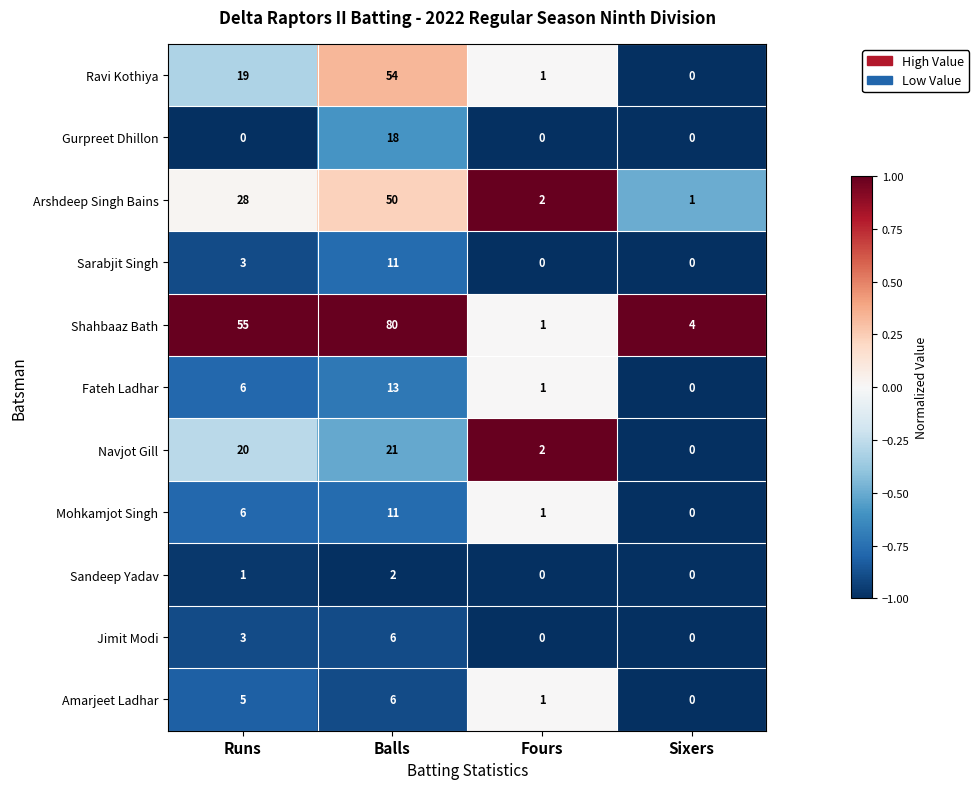

How many data points does each series have?

4